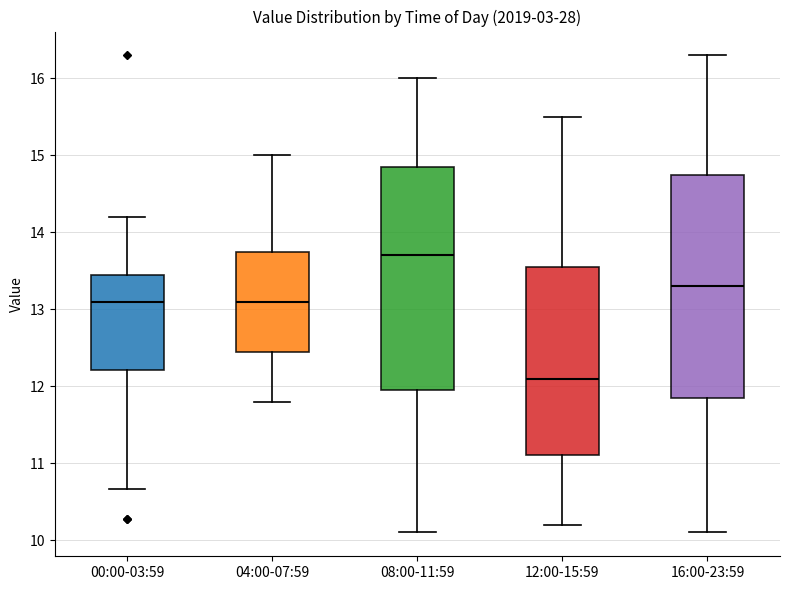

Reading left to right, transcribe this box plot: for each box, give where its median line is, the range the box spans, and where its two whiskers end, as read against the y-axis. The values are not printed on the chart, so give them approximately, as read against the axis.

00:00-03:59: median 13.1, box 12.2 to 13.5, whiskers 10.7 to 14.2
04:00-07:59: median 13.1, box 12.5 to 13.8, whiskers 11.8 to 15.0
08:00-11:59: median 13.7, box 12.0 to 14.9, whiskers 10.1 to 16.0
12:00-15:59: median 12.1, box 11.1 to 13.6, whiskers 10.2 to 15.5
16:00-23:59: median 13.3, box 11.9 to 14.8, whiskers 10.1 to 16.3